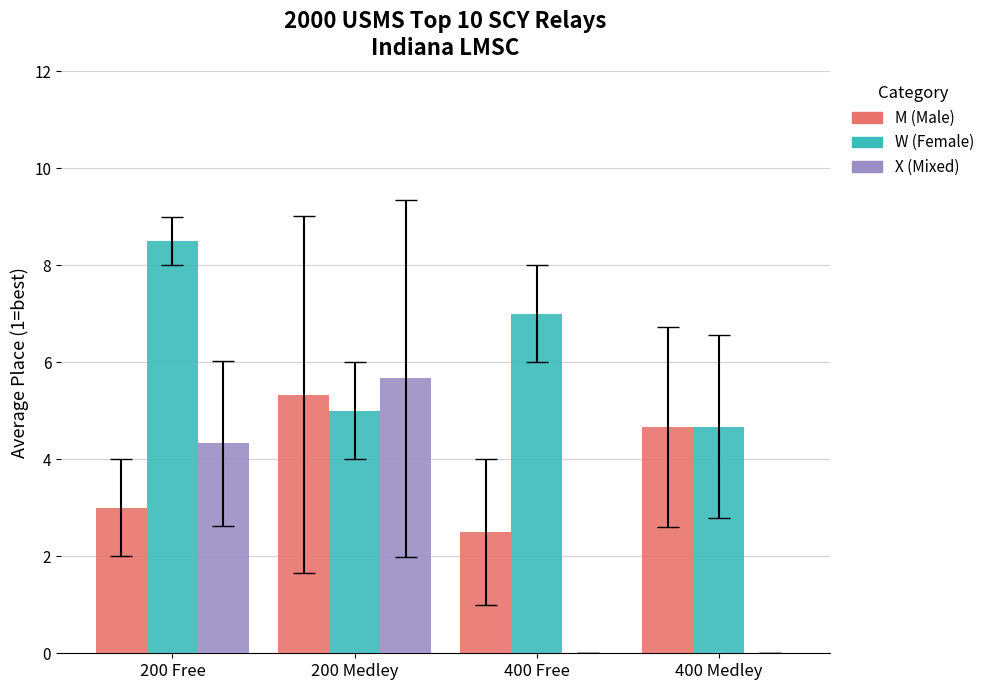

Which category has the highest value across all series?

200 Free